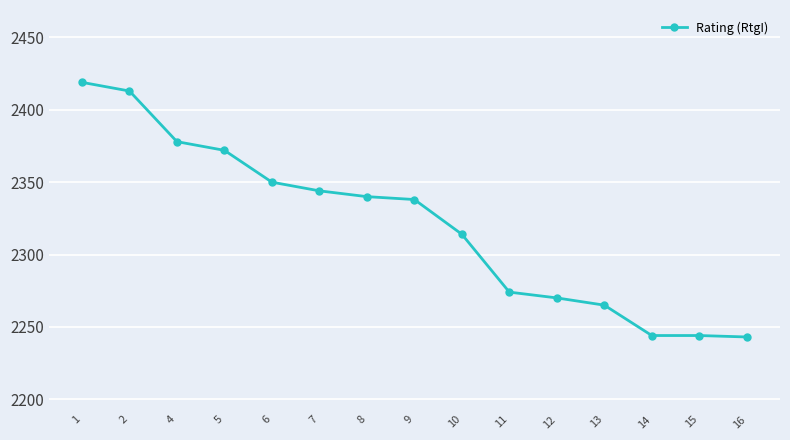

What is the ratio of the value at 4 to the value at 7?

1.0